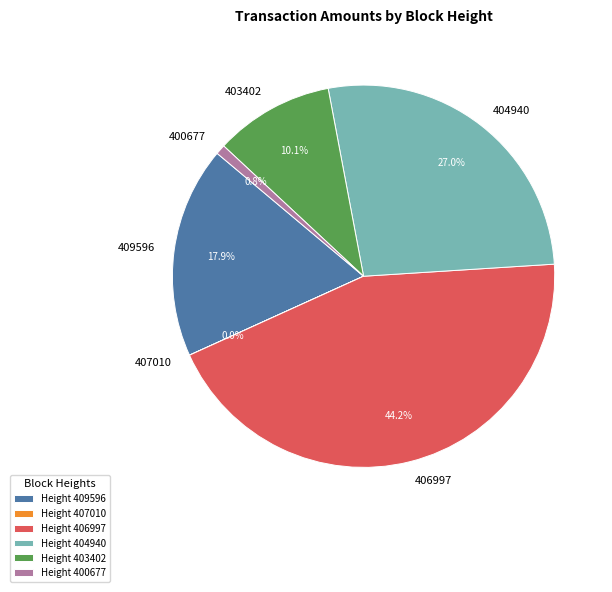

What is the total percentage of 404940 and 403402?

37.1%